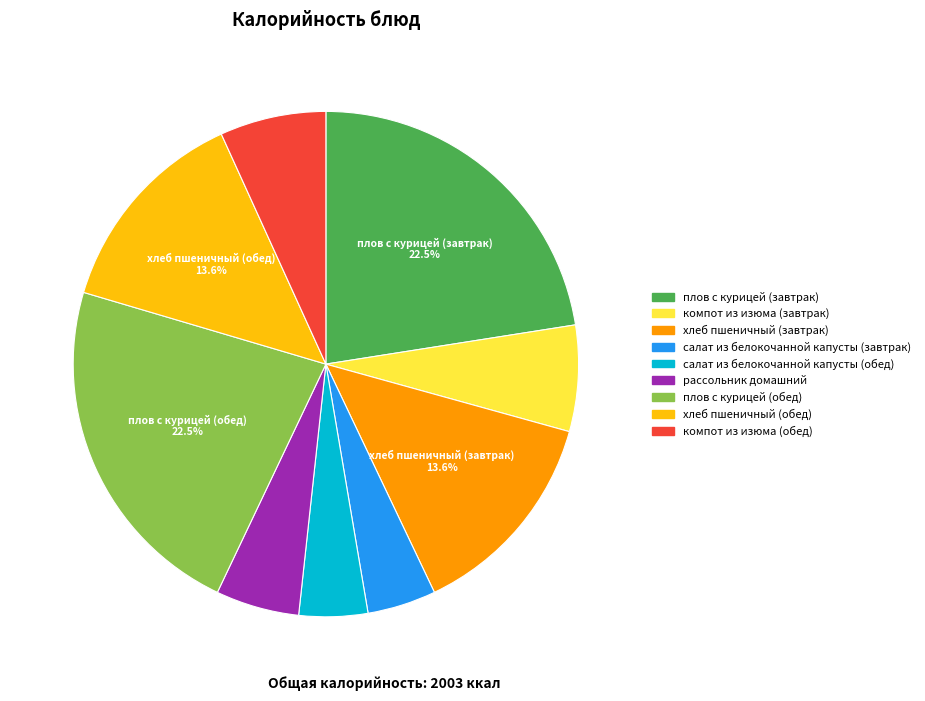

Which has a higher value, салат из белокочанной капусты (завтрак) or плов с курицей (обед)?

плов с курицей (обед)